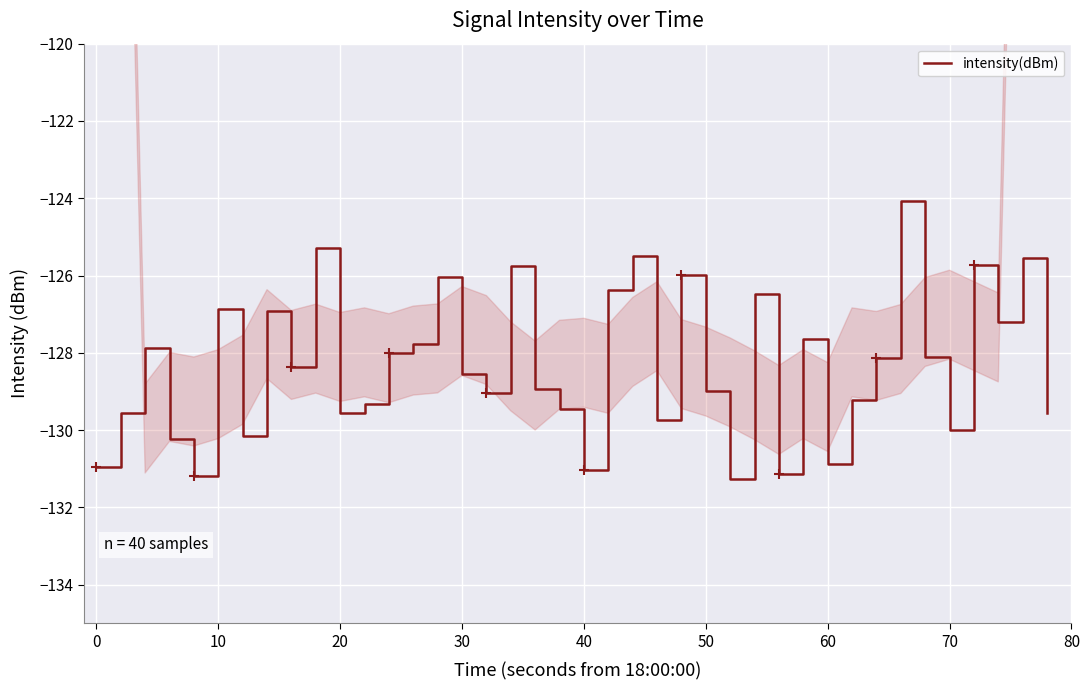

What is the difference between the maximum and minimum values?

7.2